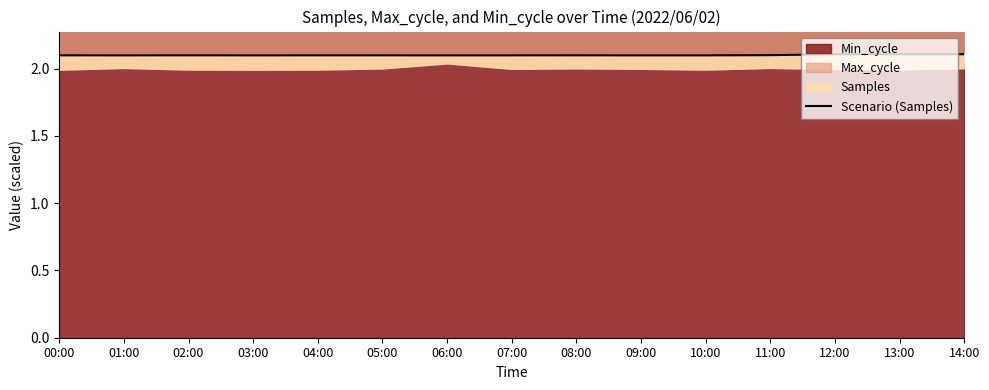

Reading left to right, extract all data points from this chart.

2.1	2.1	2.1	2.1	2.1	2.1	2.1	2.1	2.1	2.1	2.1	2.1	2.1	2.1	2.1